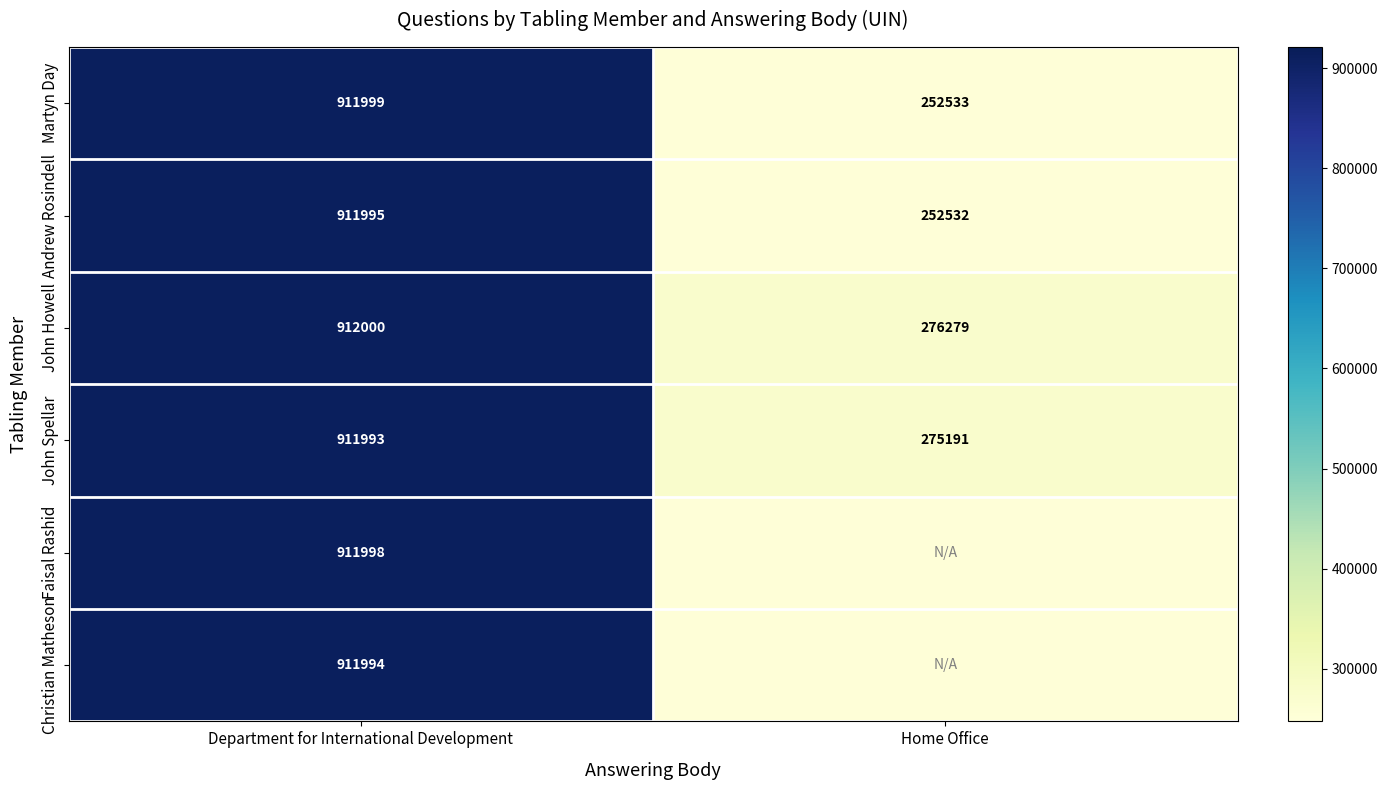

How many series are shown in this chart?

6